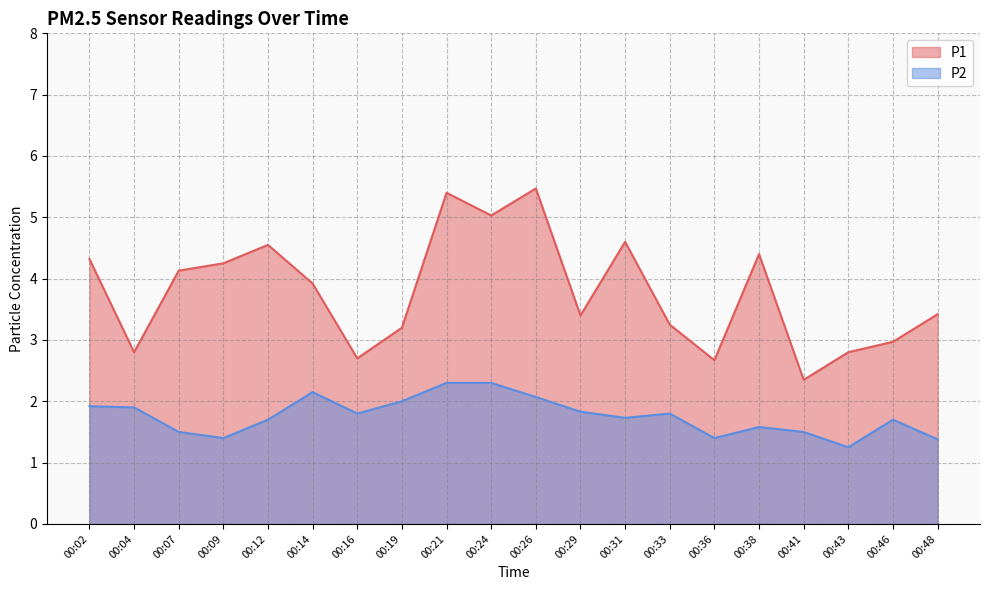

Reading right to left, transcribe all the data shown in this chart.

P1: 3.4	3.0	2.8	2.4	4.4	2.7	3.2	4.6	3.4	5.5	5.0	5.4	3.2	2.7	3.9	4.5	4.2	4.1	2.8	4.3
P2: 1.4	1.7	1.2	1.5	1.6	1.4	1.8	1.7	1.8	2.1	2.3	2.3	2.0	1.8	2.1	1.7	1.4	1.5	1.9	1.9